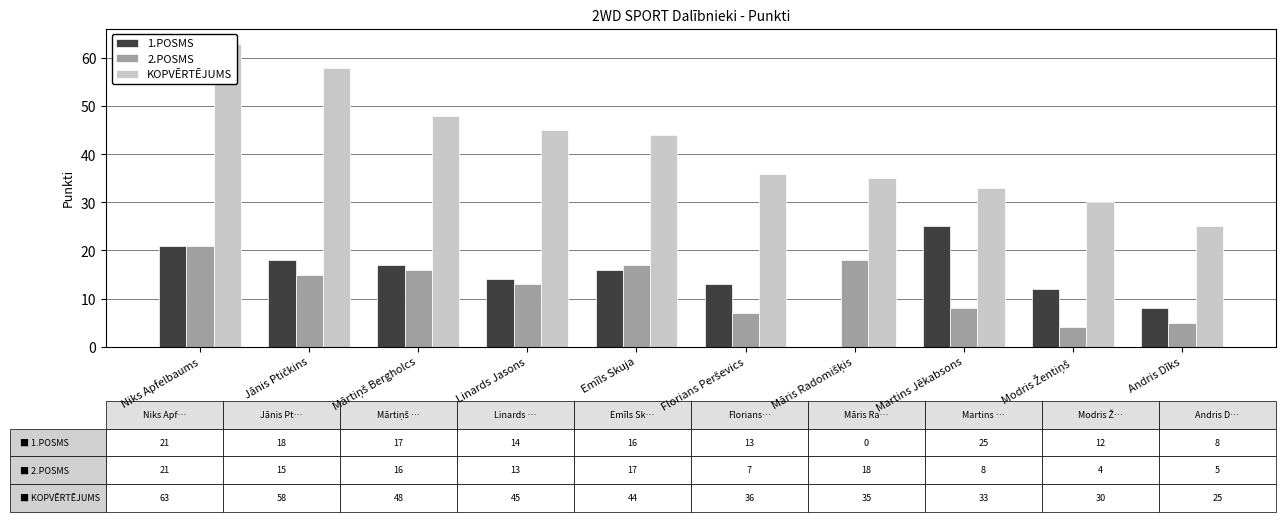

At how many categories does at least one series exceed 19?

10